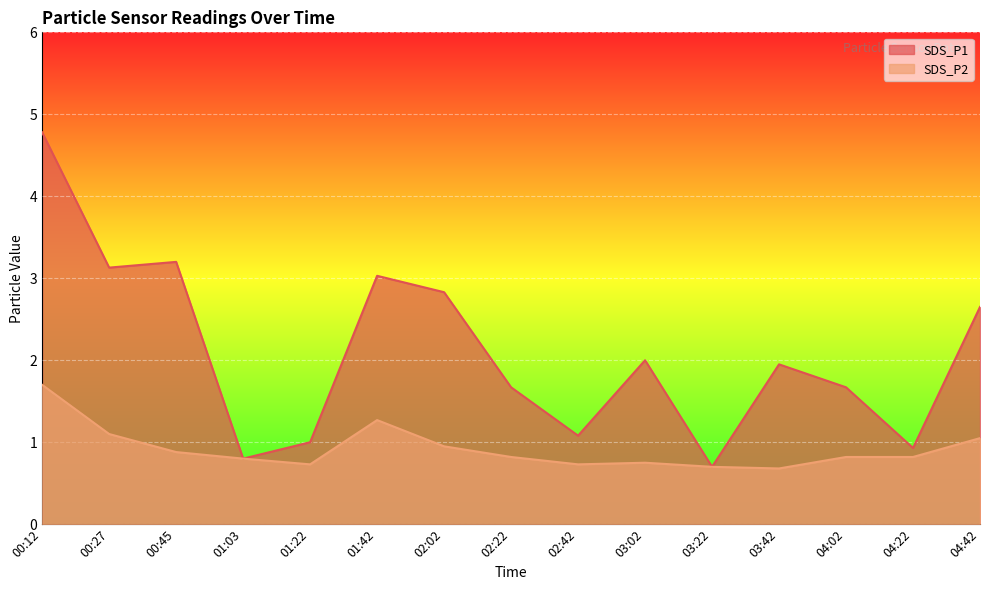

At which category does SDS_P2 reach its first local peak?

01:42